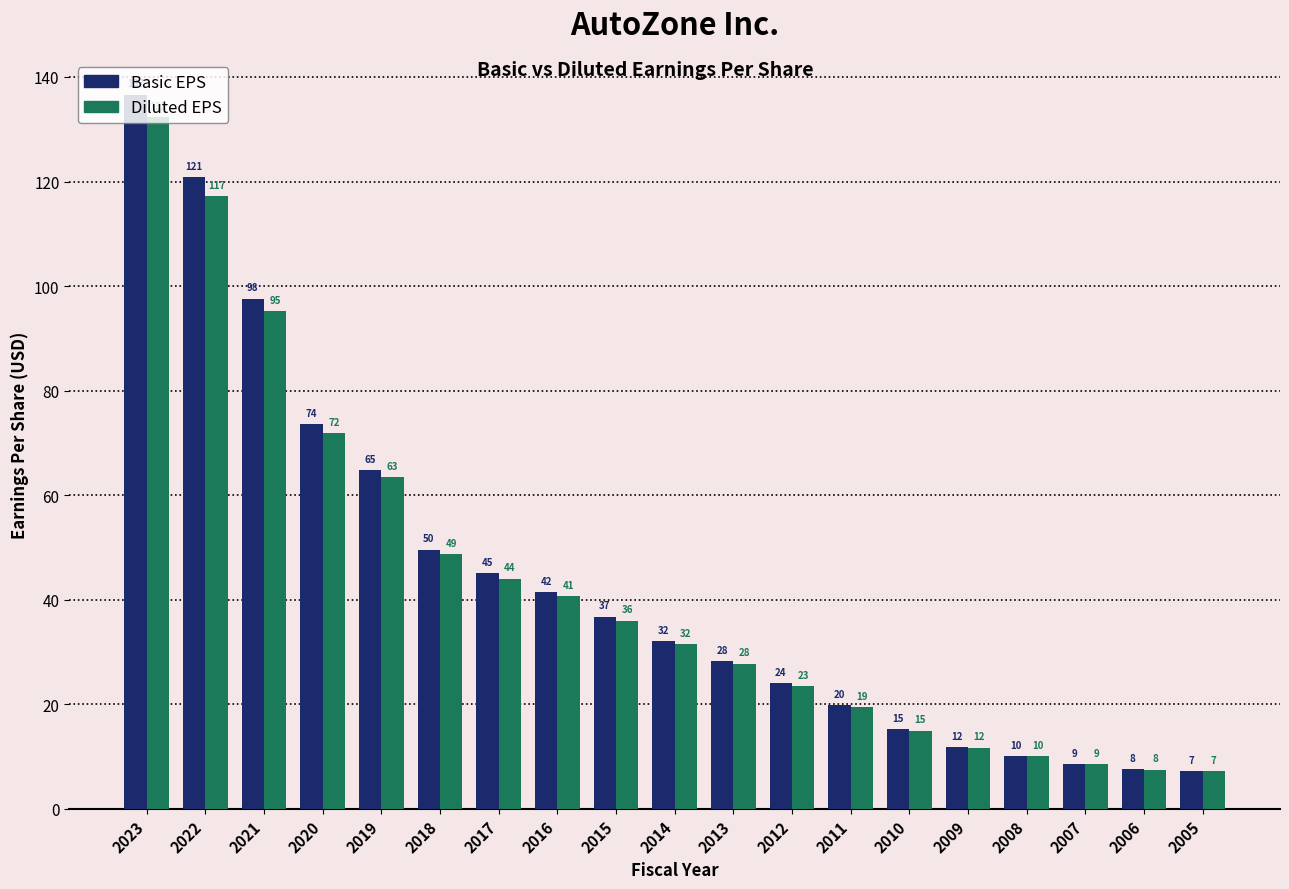

Which series has the largest total across all categories?

Basic EPS